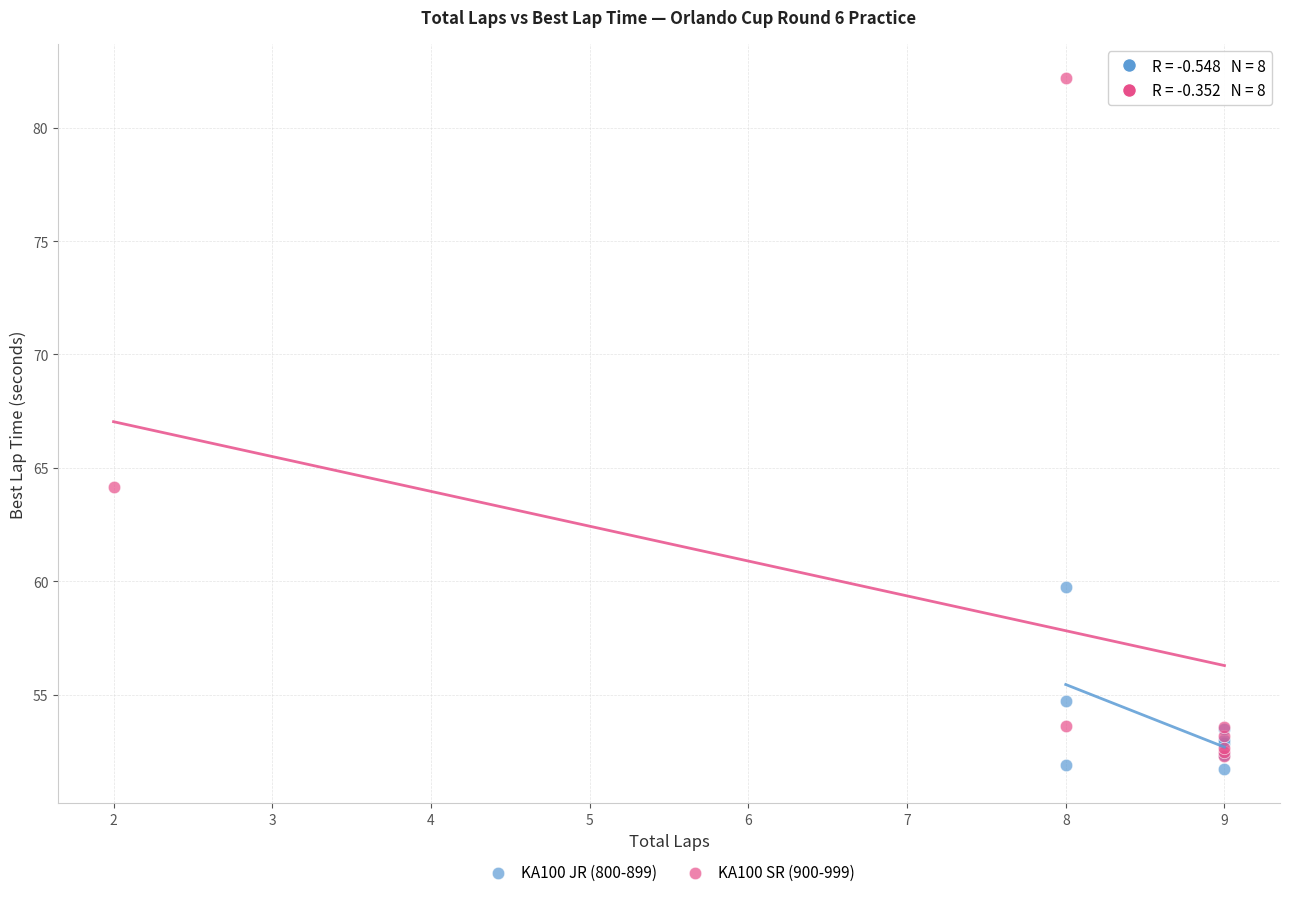

Which series reaches the minimum Y coordinate?

KA100 JR (800-899)